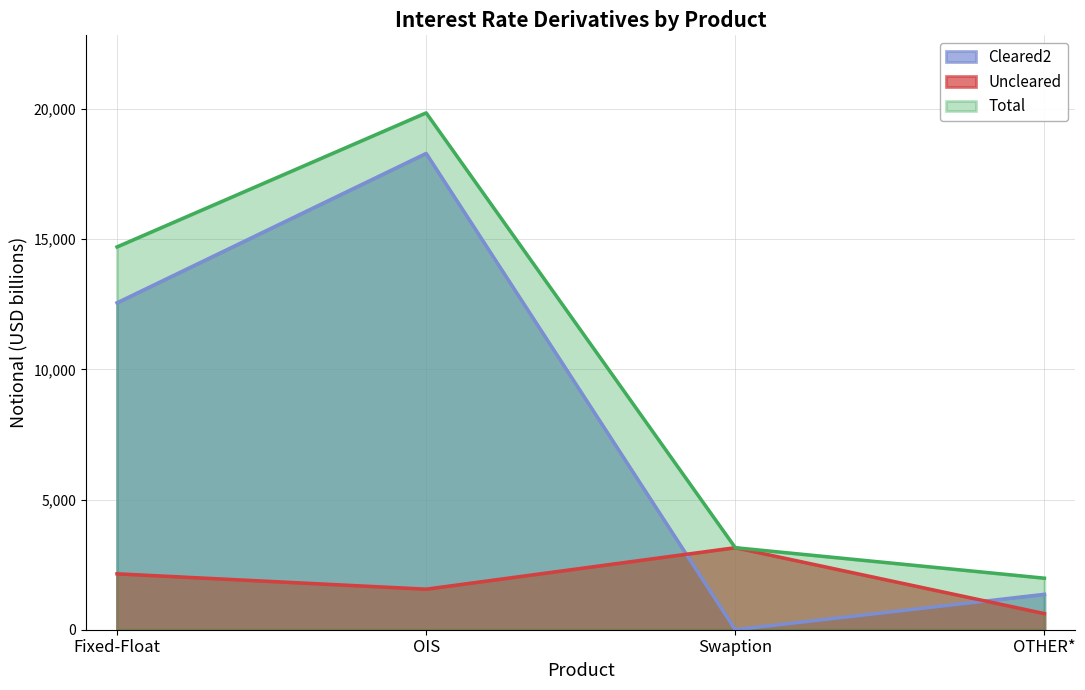

Reading right to left, transcribe all the data shown in this chart.

Cleared2: OTHER*=1360	Swaption=0	OIS=18290	Fixed-Float=12553
Uncleared: OTHER*=619	Swaption=3150	OIS=1557	Fixed-Float=2147
Total: OTHER*=1979	Swaption=3150	OIS=19847	Fixed-Float=14699